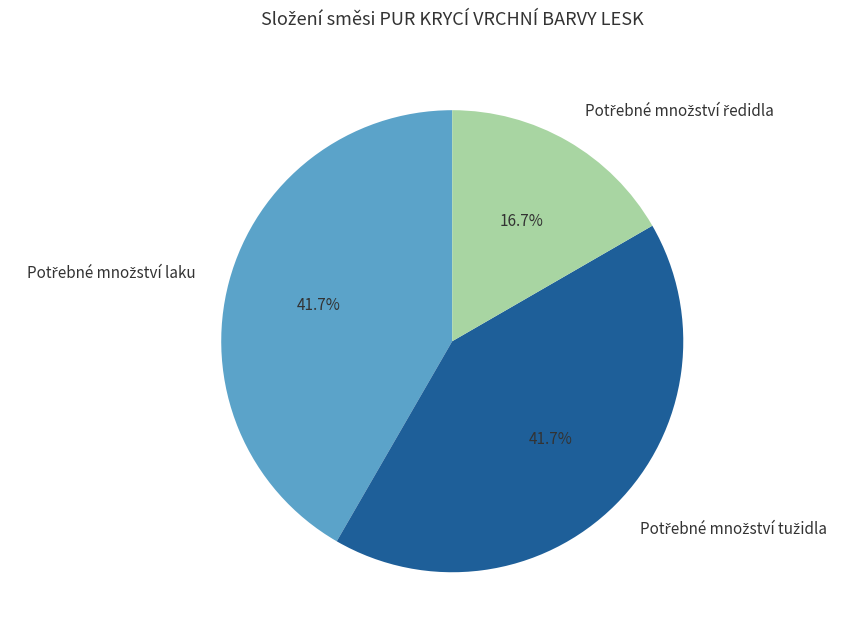

Is there a majority slice in this chart?

No